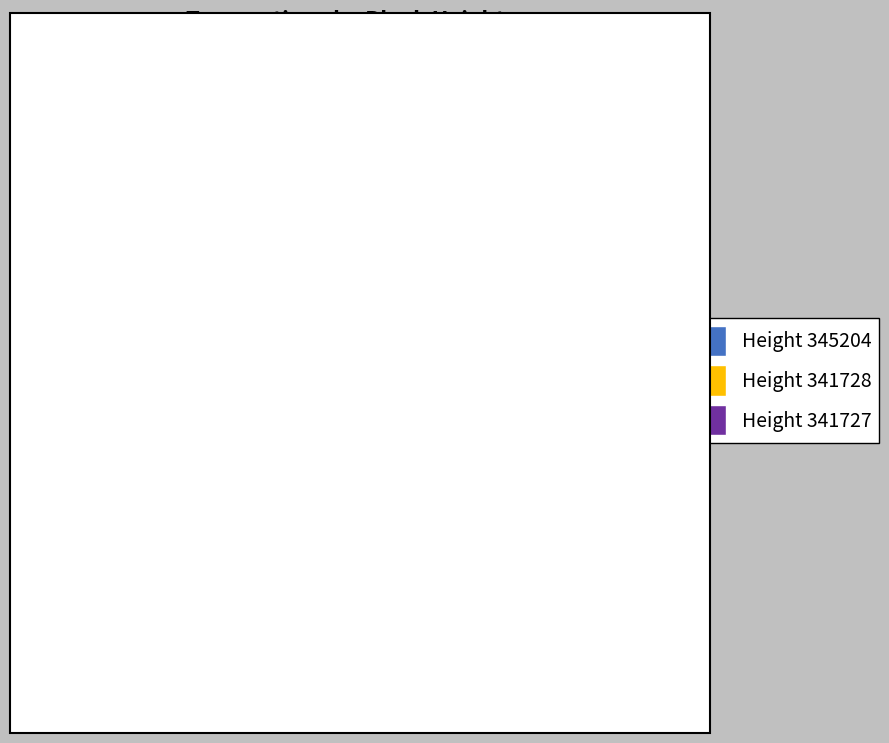

Which category has the biggest portion of the pie?

Height 341727